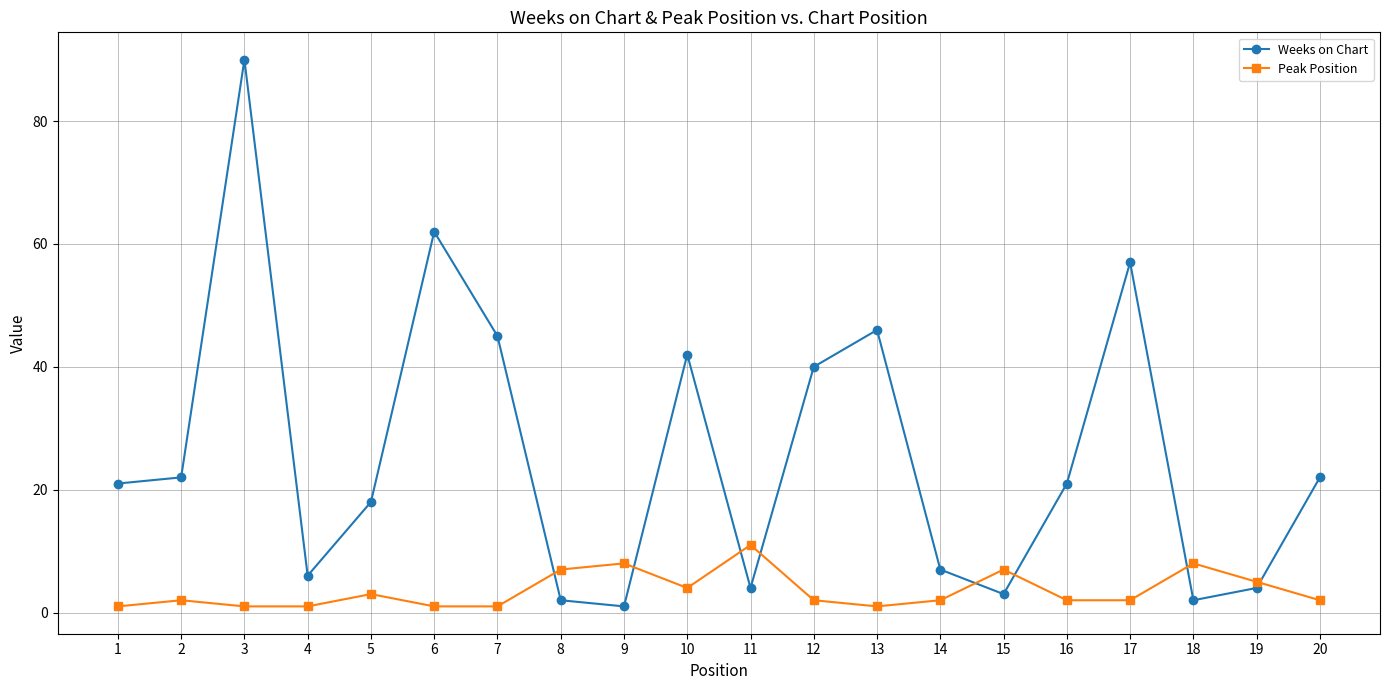

What is the highest value of the Peak Position series?

11